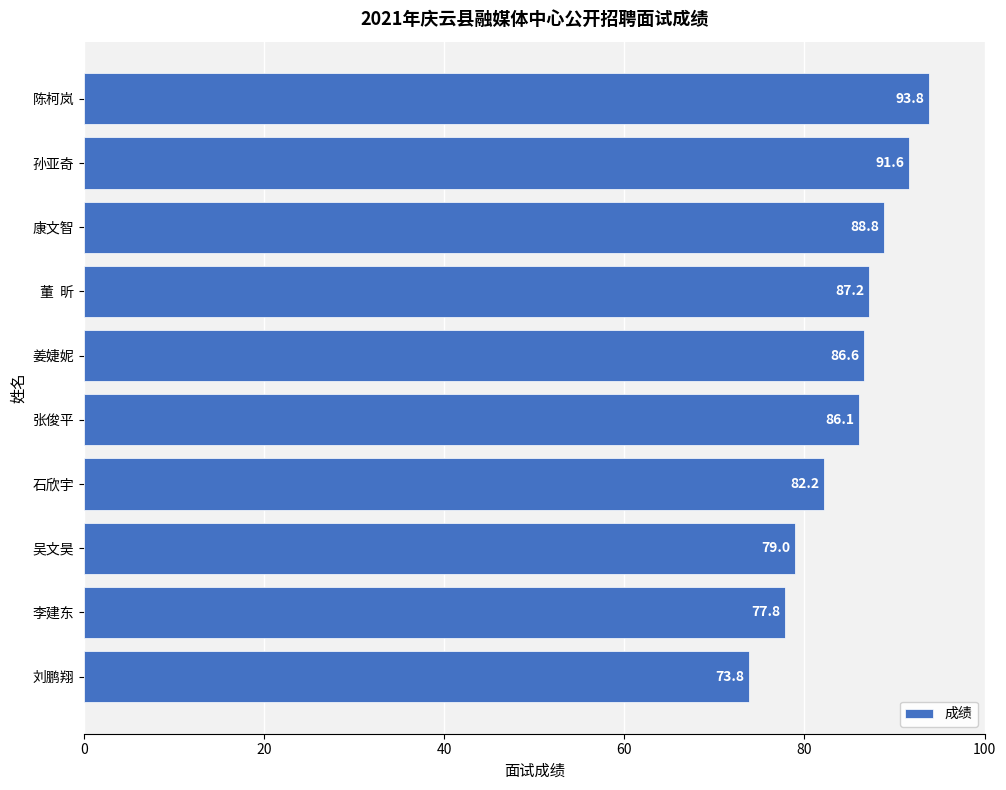

Rank the categories by value from lowest to highest.

刘鹏翔, 李建东, 吴文昊, 石欣宇, 张俊平, 姜婕妮, 董  昕, 康文智, 孙亚奇, 陈柯岚